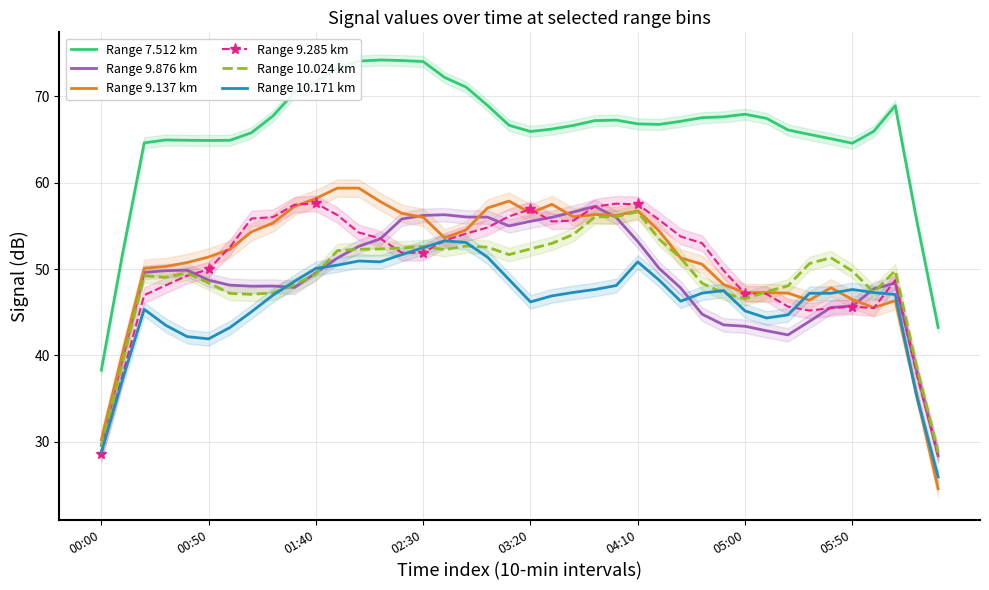

At which category does the chart reach its peak across all series?

13